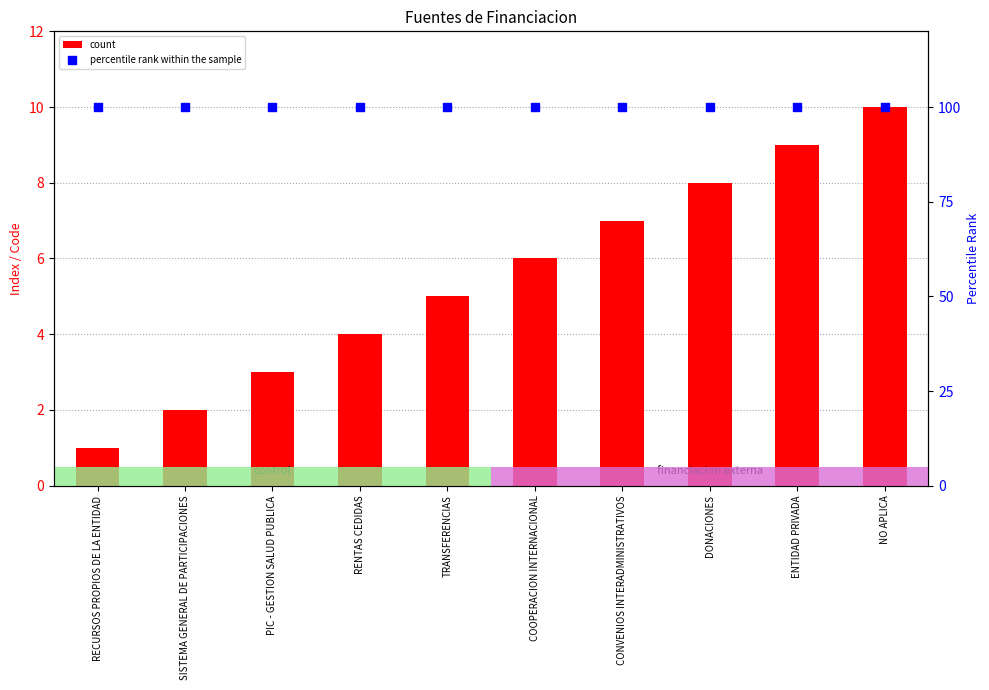

Is the value of count at PIC - GESTION SALUD PUBLICA greater than the value of percentile rank within the sample at TRANSFERENCIAS?

No